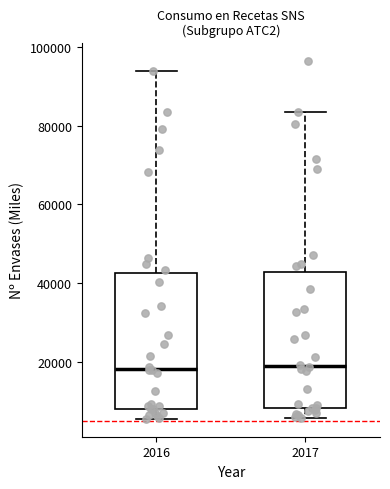

Reading left to right, read every box against the y-axis: the position of its median line, the range the box covers, and the ends of its whiskers. The values are not printed on the chart, so give them approximately, as read against the axis.

2016: median 18000, box 8000 to 42000, whiskers 6000 to 94000
2017: median 18000, box 8000 to 42000, whiskers 6000 to 84000